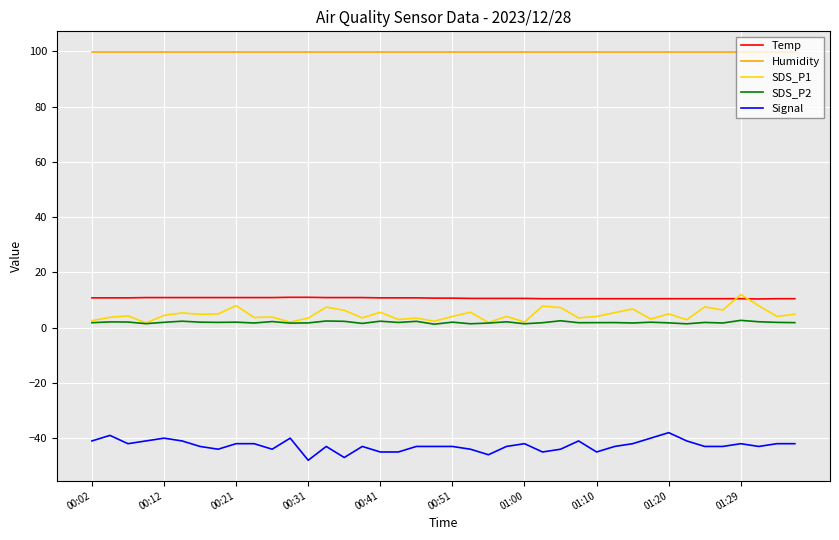

True or false: SDS_P1 and Signal cross at least once.

False